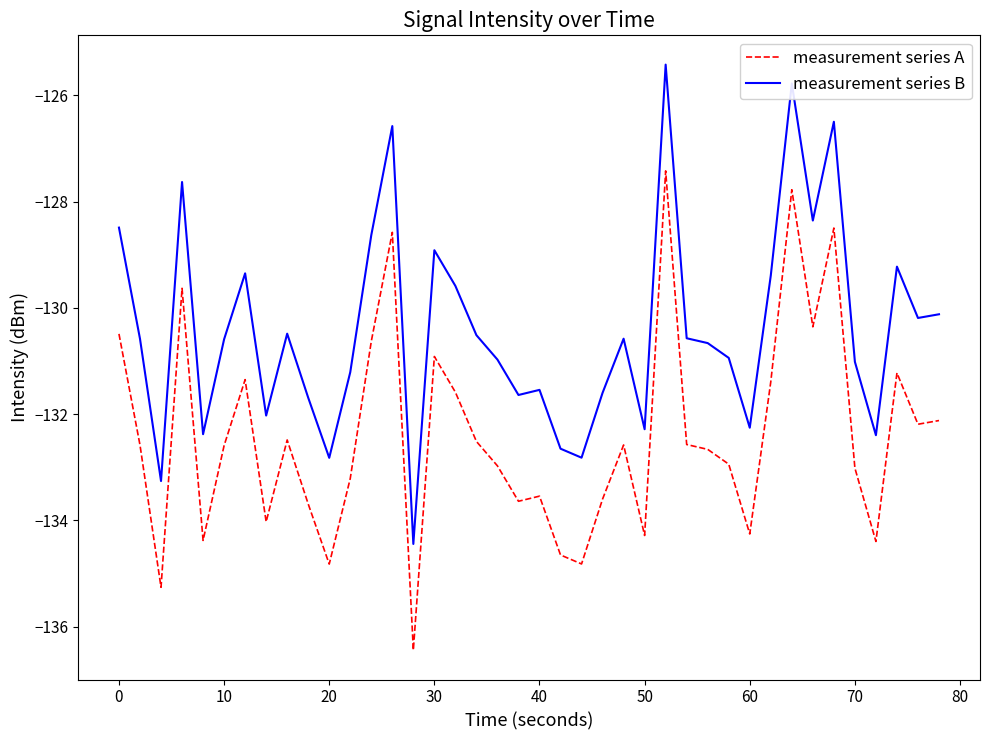

True or false: measurement series A and measurement series B cross at least once.

False